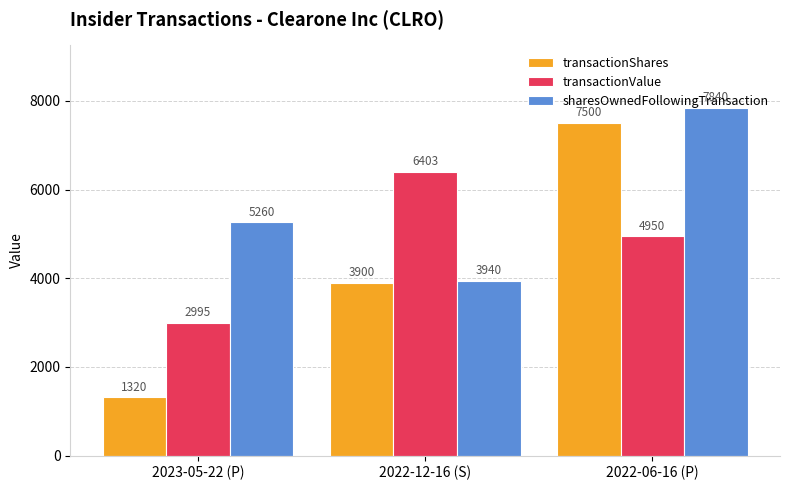

The value of transactionShares at 2022-12-16 (S) is 6924. True or false?

False